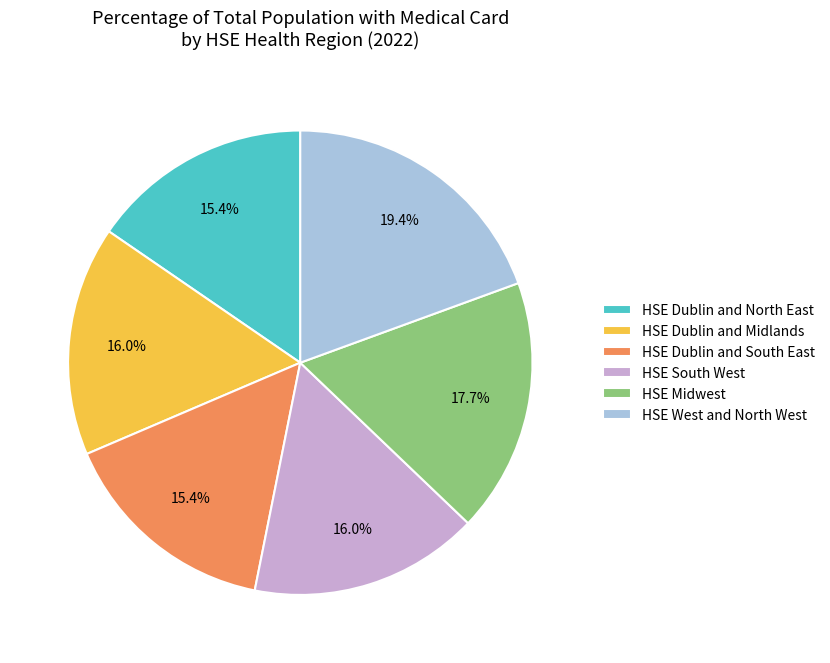

Between HSE Dublin and South East and HSE Midwest, which is larger?

HSE Midwest